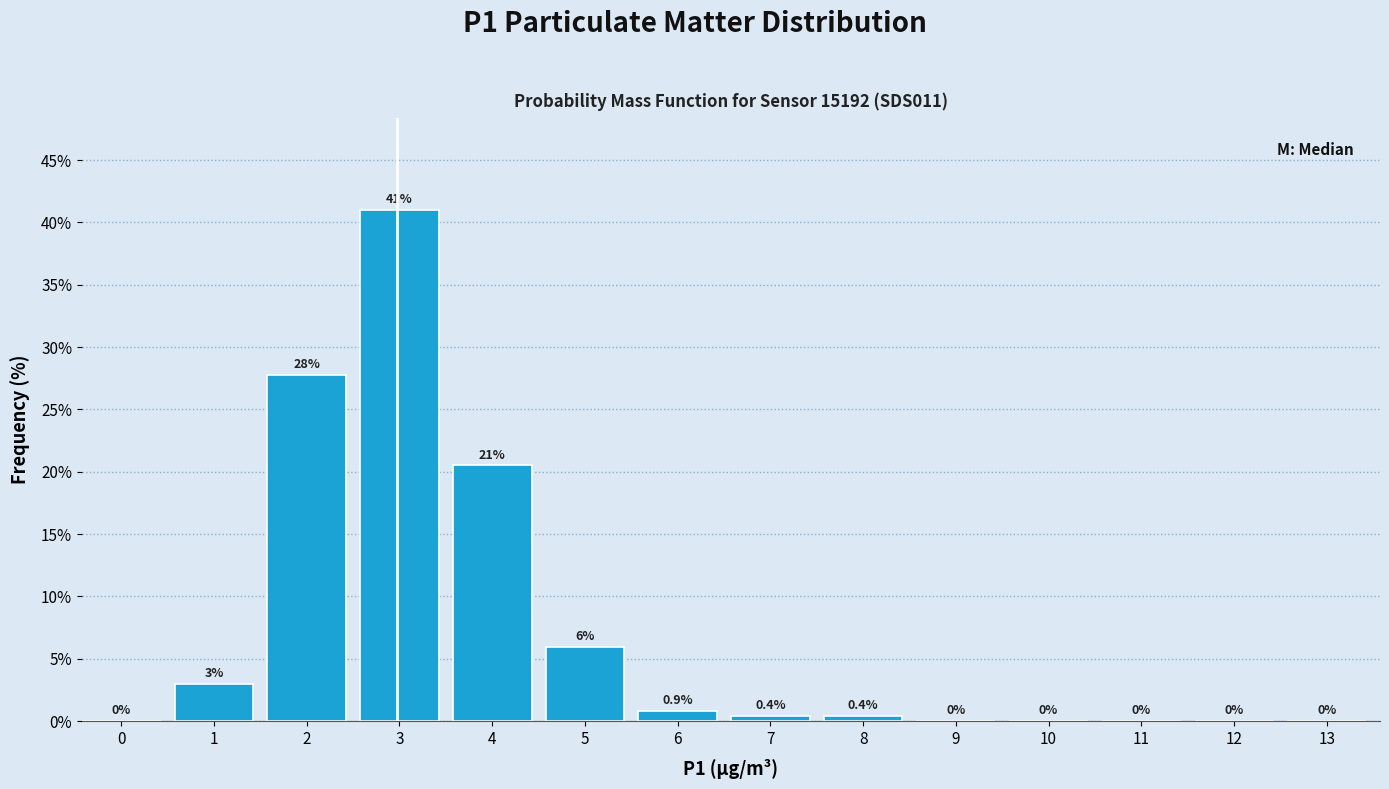

Reading left to right, list all the values displayed in this chart.

0=0.0	1=3.0	2=27.8	3=41.0	4=20.5	5=6.0	6=0.9	7=0.4	8=0.4	9=0.0	10=0.0	11=0.0	12=0.0	13=0.0